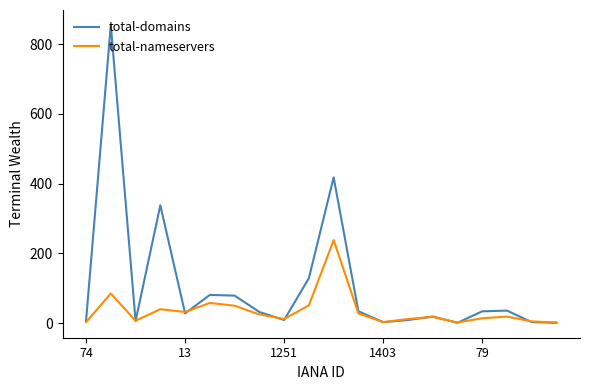

Which series has the largest total across all categories?

total-domains